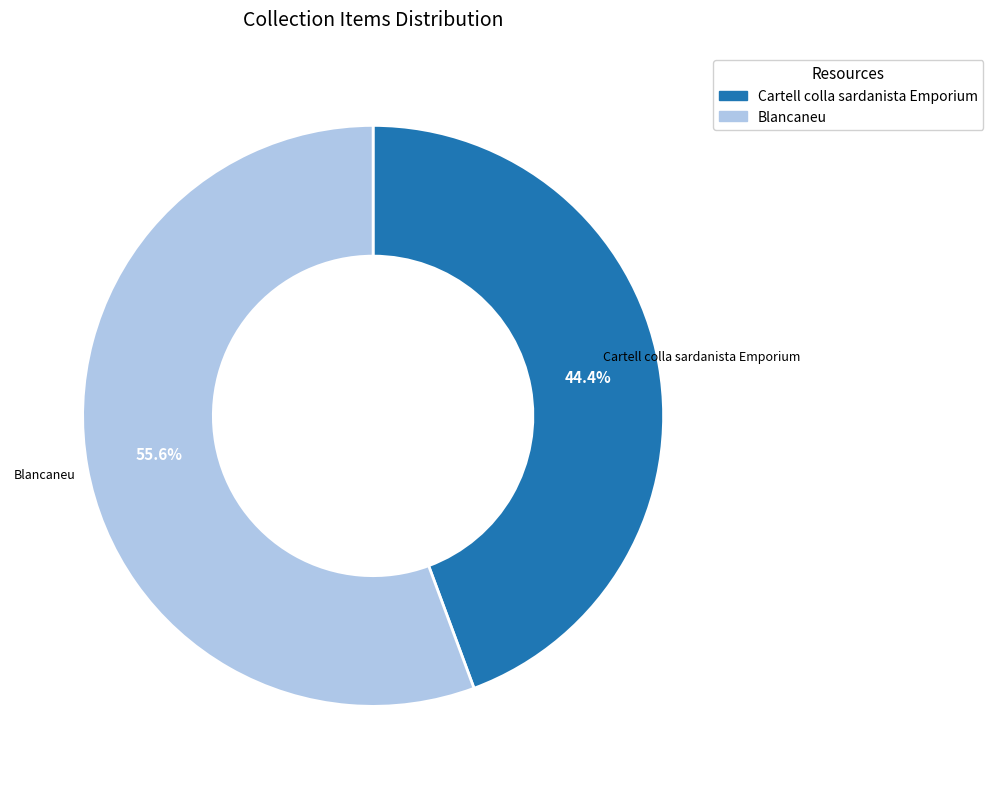

Combined, do Cartell colla sardanista Emporium and Blancaneu account for over 50%?

Yes